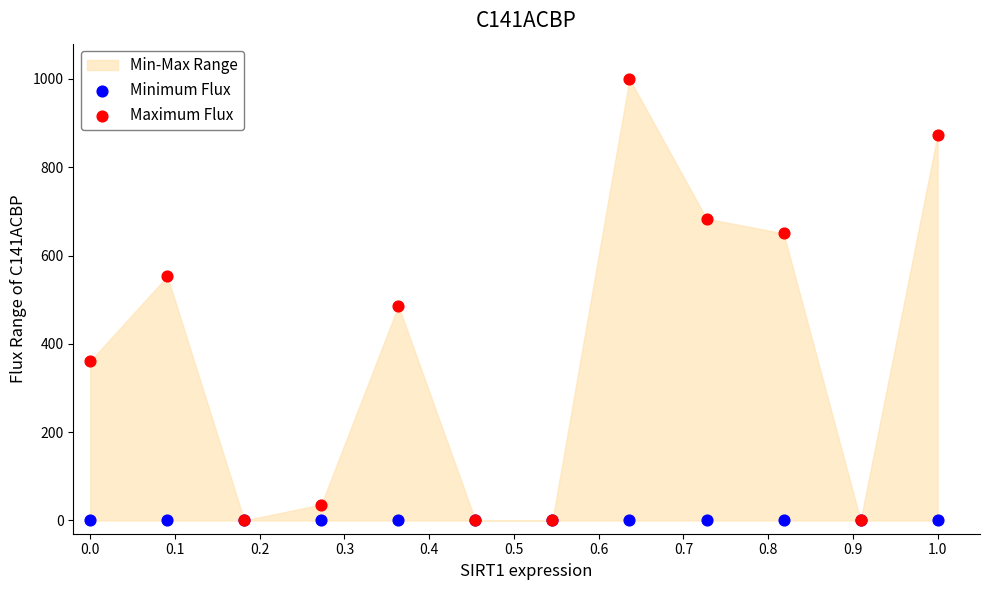

In the Maximum Flux series, what Y value is closest to 500?

486.2